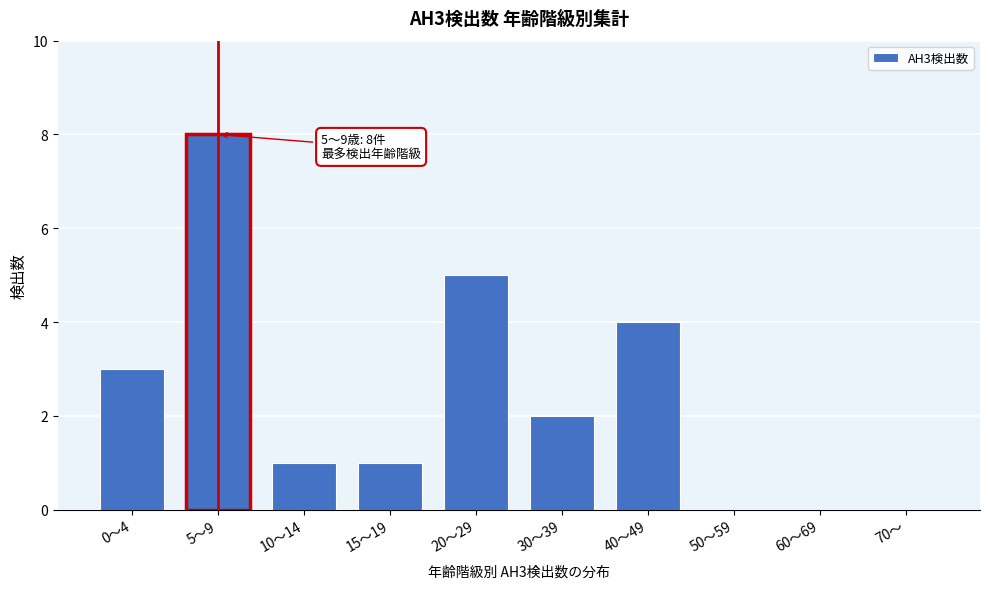

Reading left to right, list all the values displayed in this chart.

0～4=3	5～9=8	10～14=1	15～19=1	20～29=5	30～39=2	40～49=4	50～59=0	60～69=0	70～=0